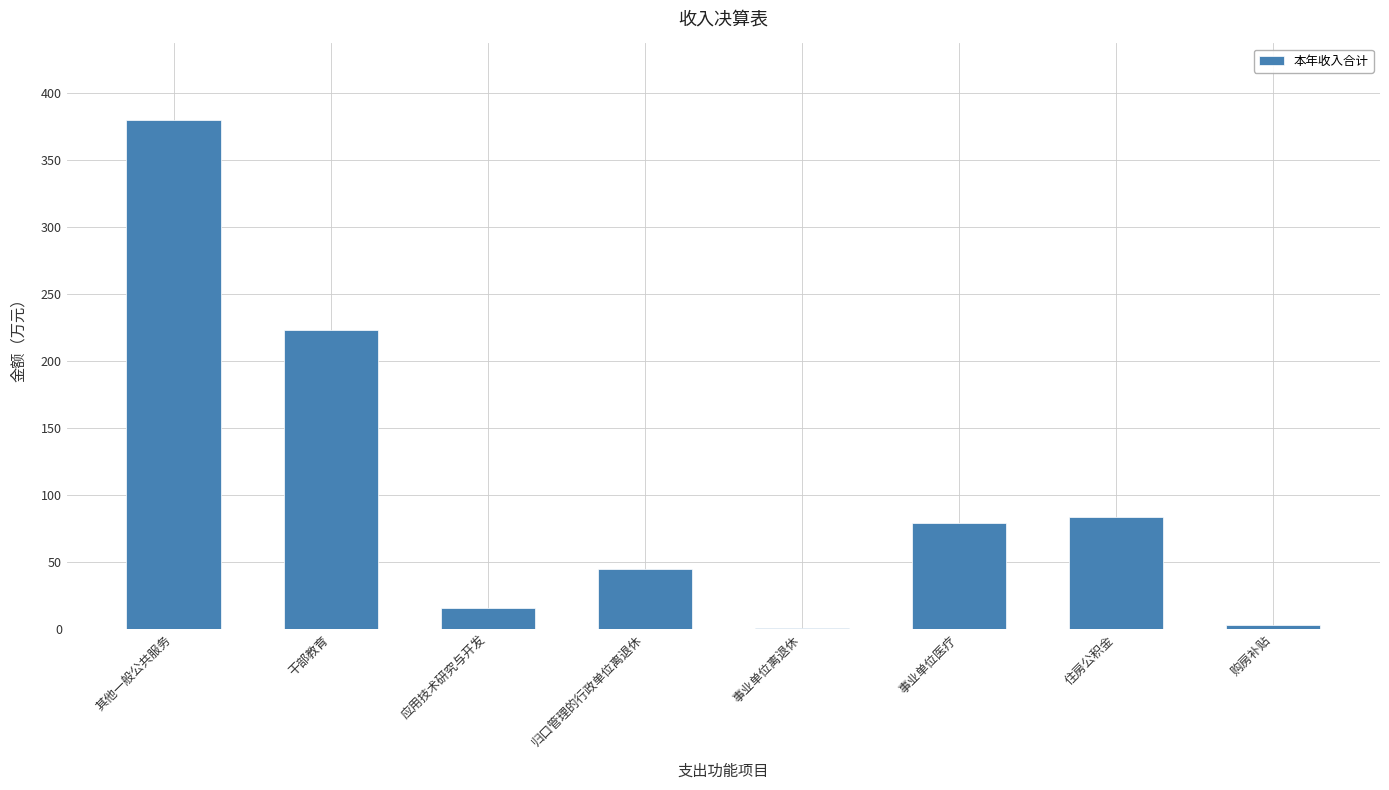

What is the maximum value shown in the chart?

380.0